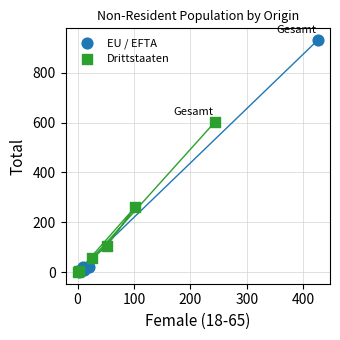

What are all the series names shown in the legend?

EU / EFTA, Drittstaaten